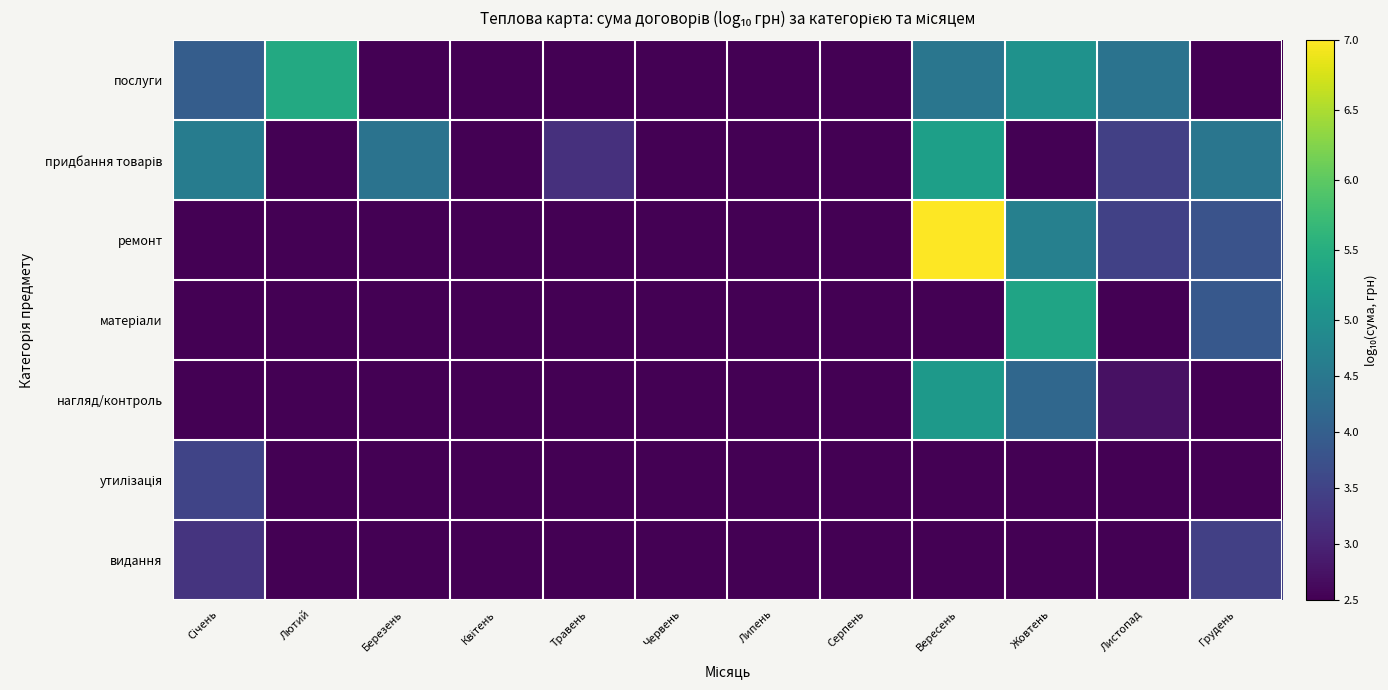

Between Серпень and Грудень, which series saw the biggest shift?

придбання товарів